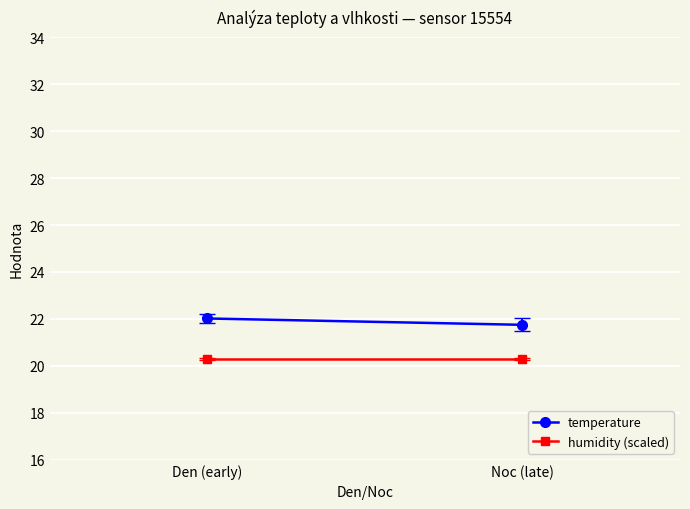

What position from the right is Den (early)?

2